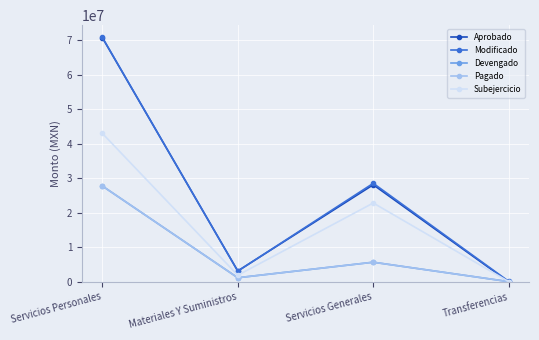

Is this an area chart (filled region under the line)?

No